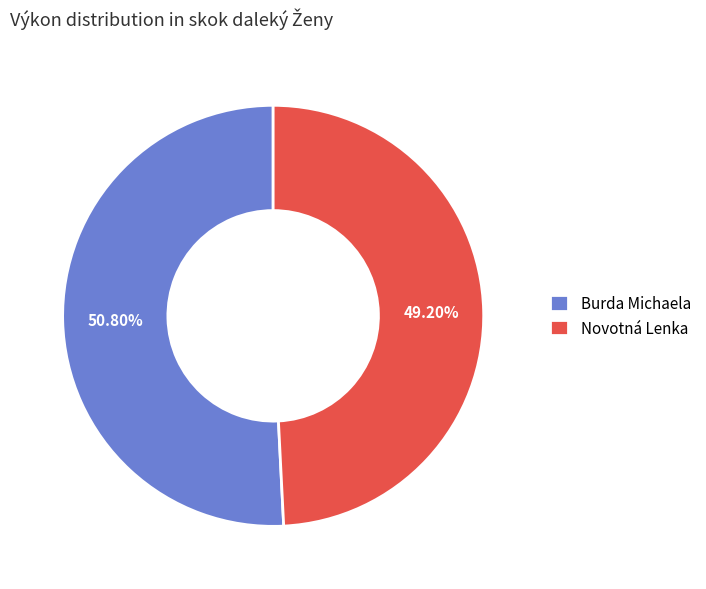

To the nearest percent, what is the difference between the Burda Michaela and Novotná Lenka slice percentages?

2%